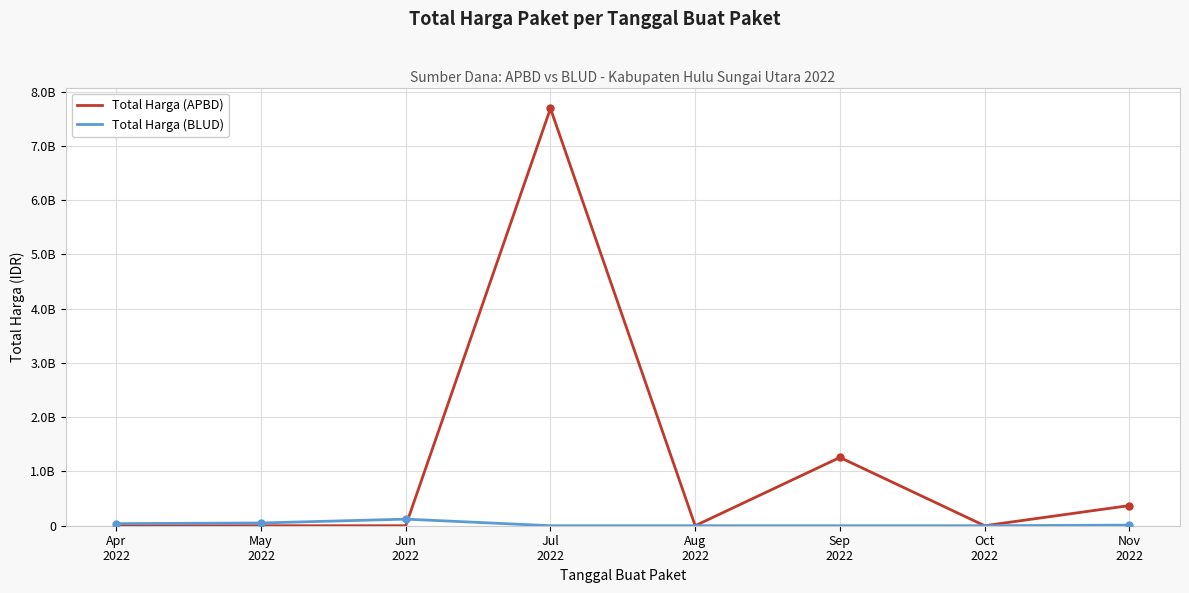

Does the chart display data point markers on the line(s)?

No